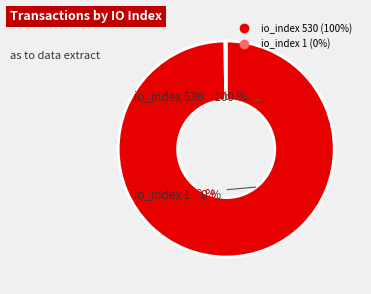

What portion of the pie excludes io_index 1?

99.8%